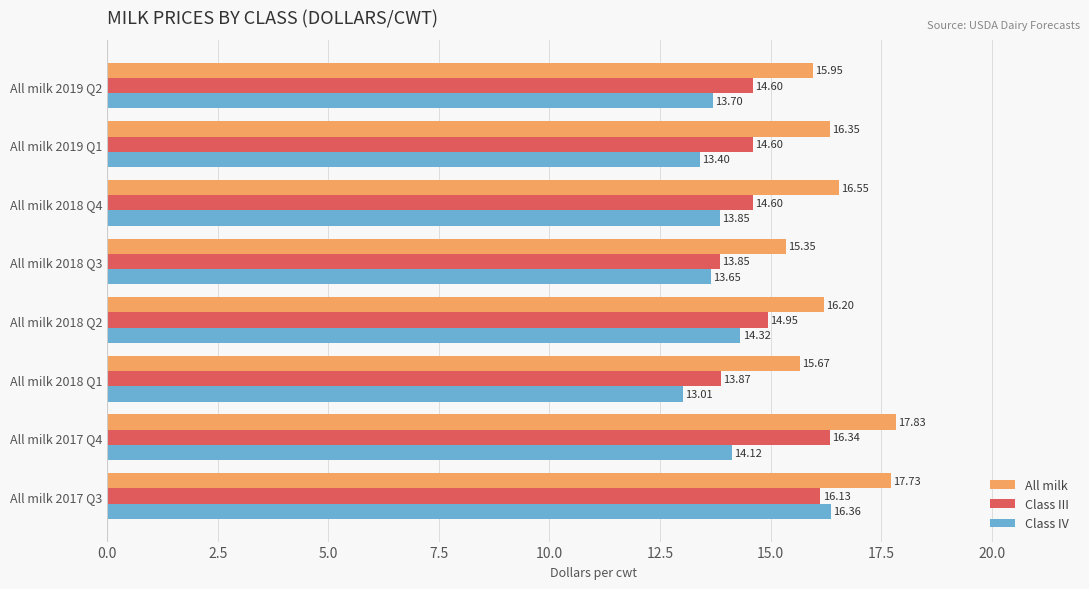

How many distinct data groups are displayed?

3